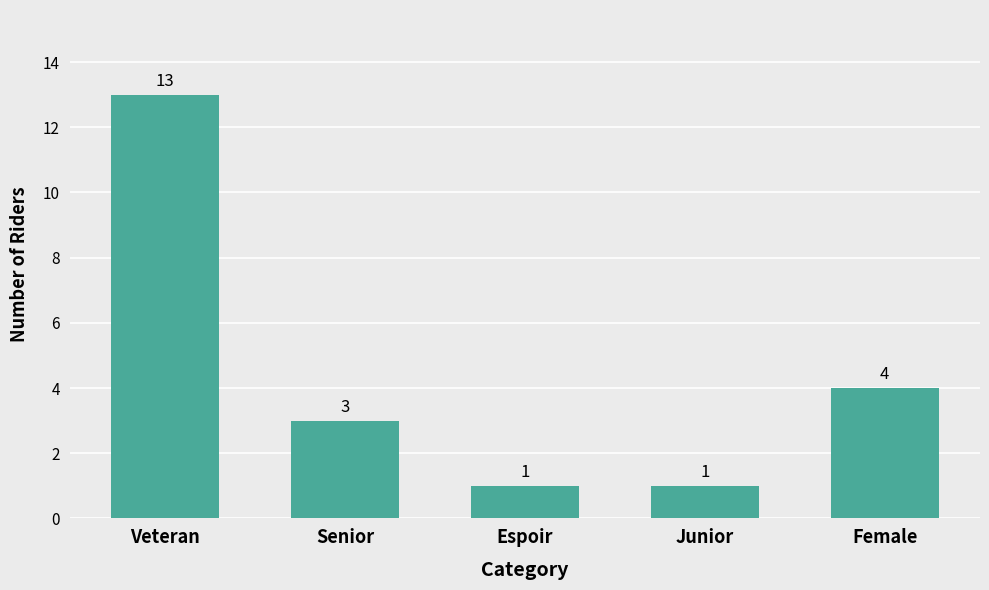

The chart shows a value of 2 at Senior. True or false?

False